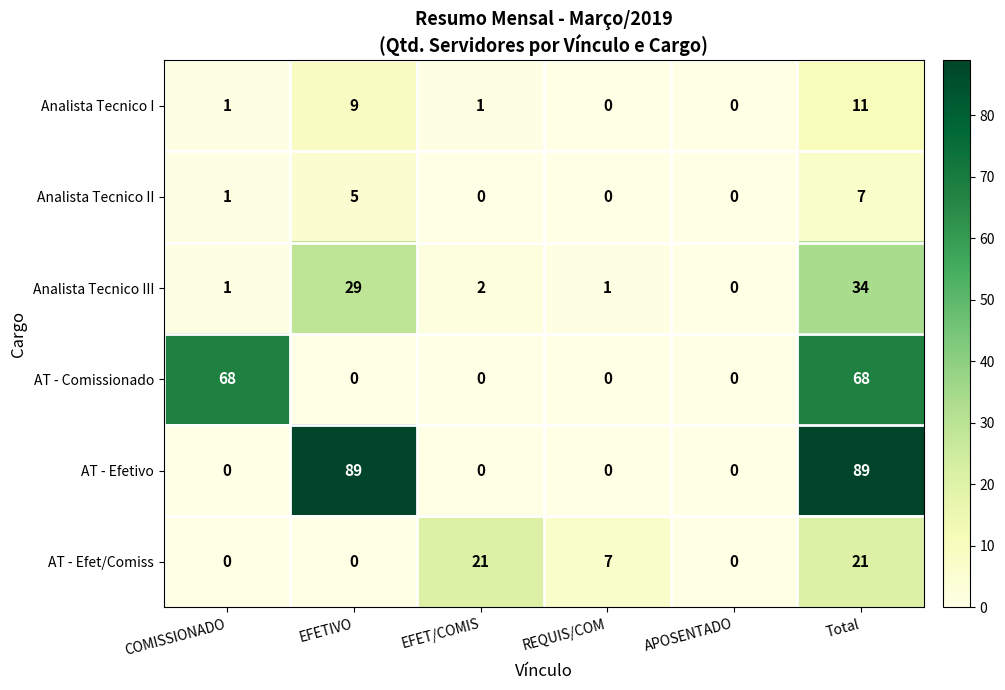

Which series has the largest range (max minus min)?

AT - Efetivo